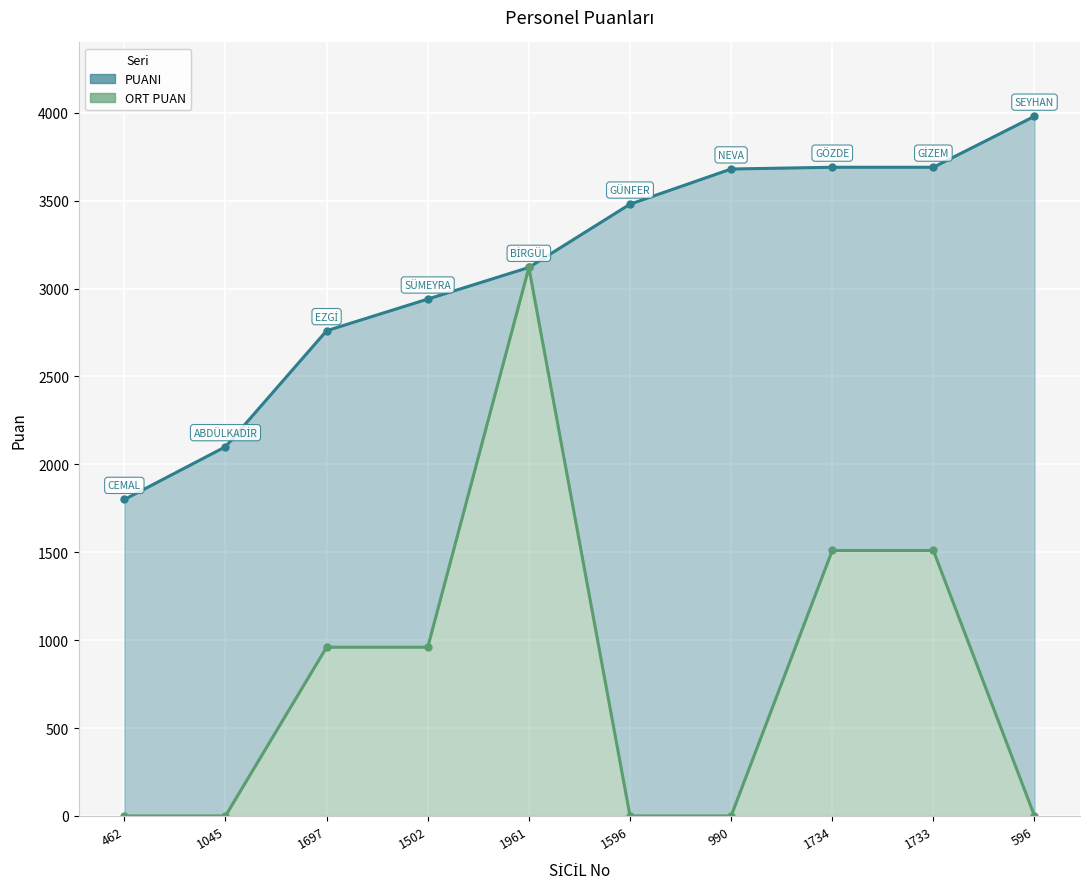

What position from the left is 596?

10